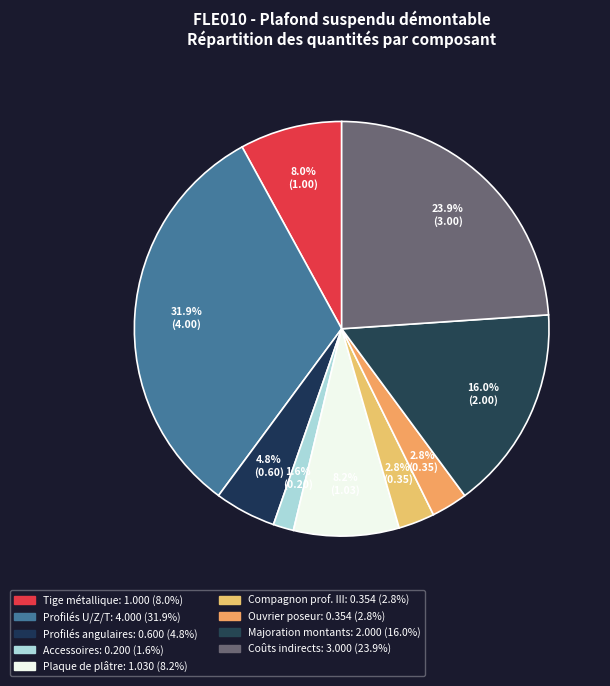

Is there a majority slice in this chart?

No